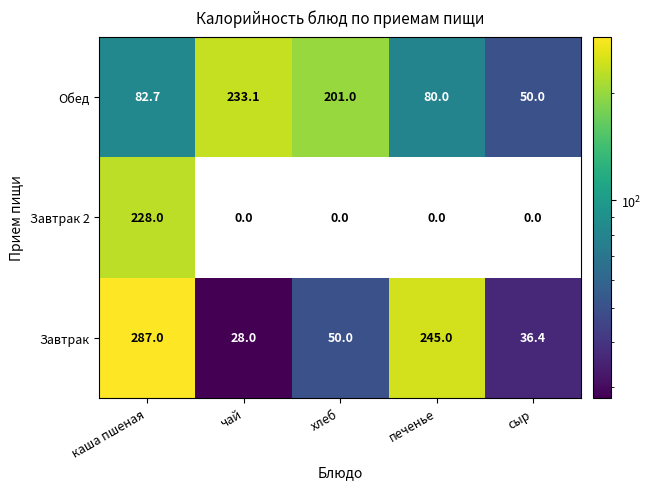

Reading right to left, extract all data points from this chart.

Обед: 50.0	80.0	201.0	233.1	82.7
Завтрак 2: 0.0	0.0	0.0	0.0	228.0
Завтрак: 36.4	245.0	50.0	28.0	287.0